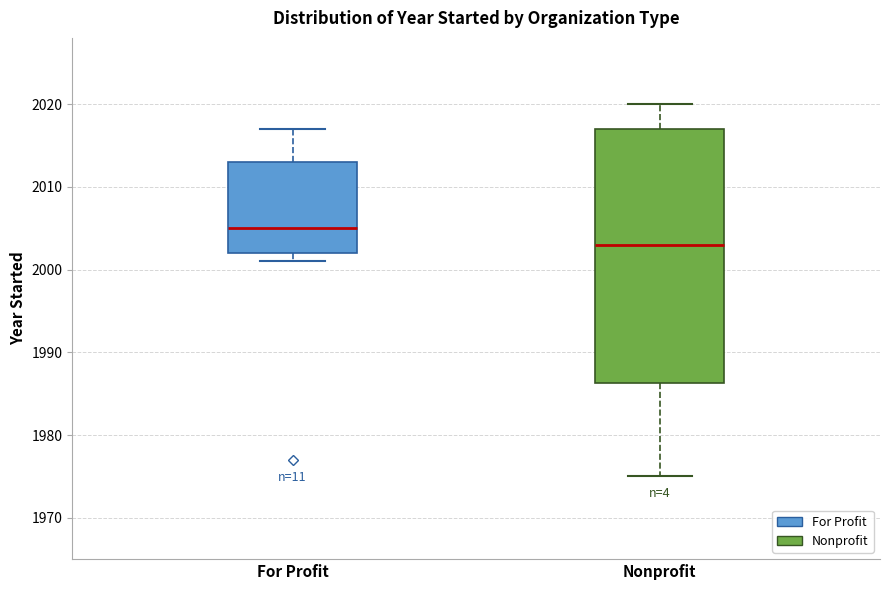

Which box is the tallest, from its lower edge to its upper edge?

Nonprofit